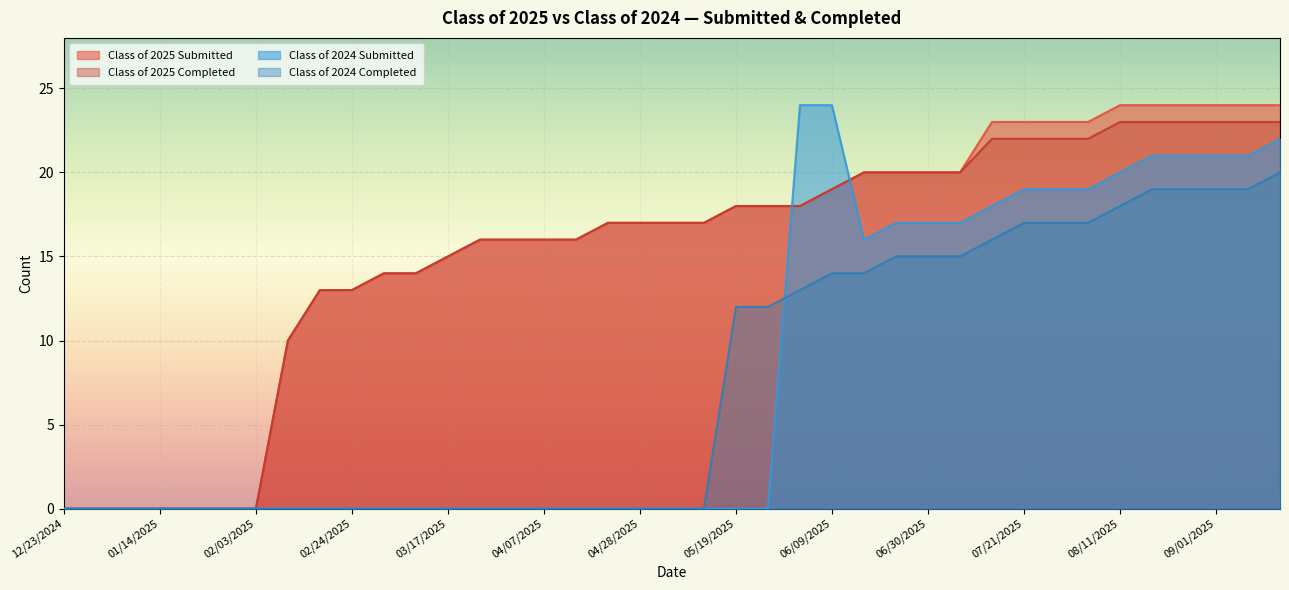

Between 01/14/2025 and 05/12/2025, which is larger?

05/12/2025